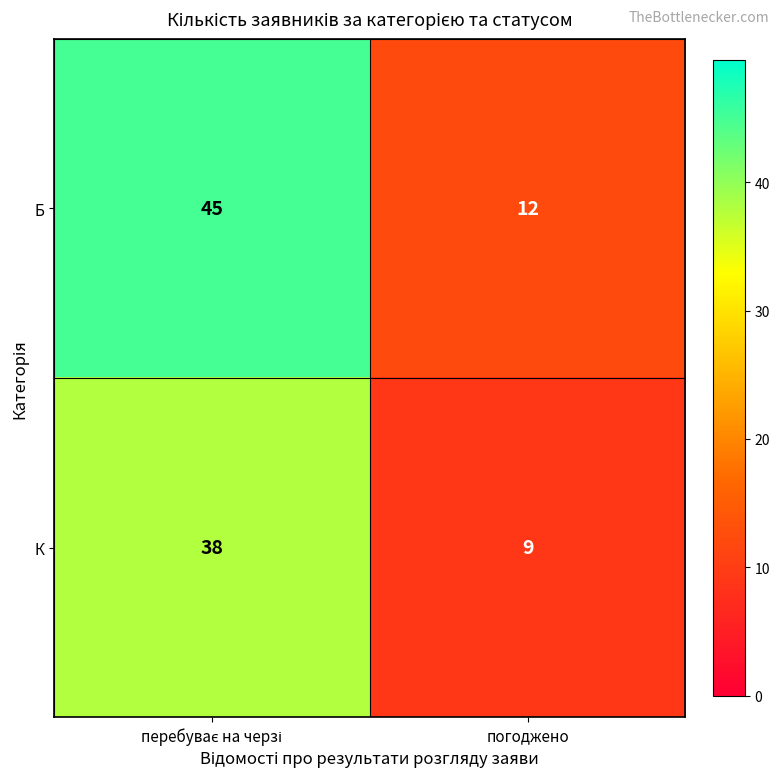

Rank the series by their maximum value, from highest to lowest.

Б, К